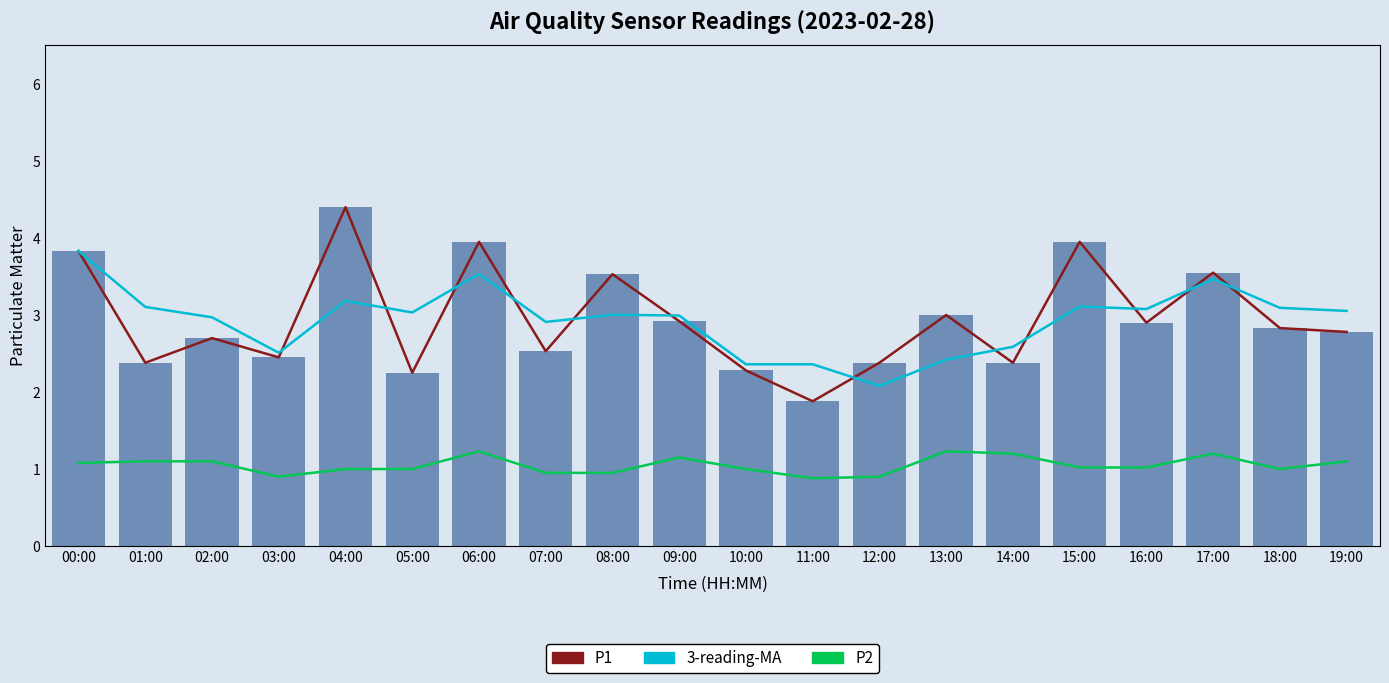

How many values in the P1 series exceed 2?

19